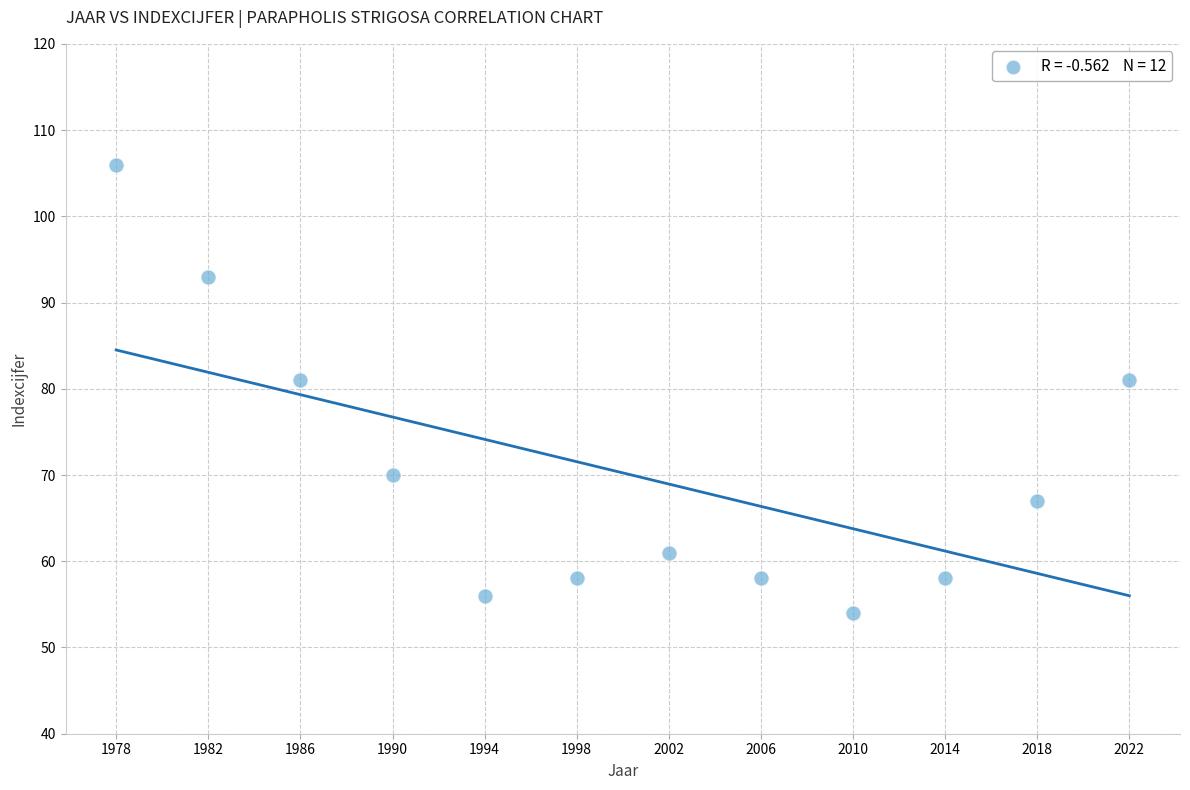

What is the average Y value?

70